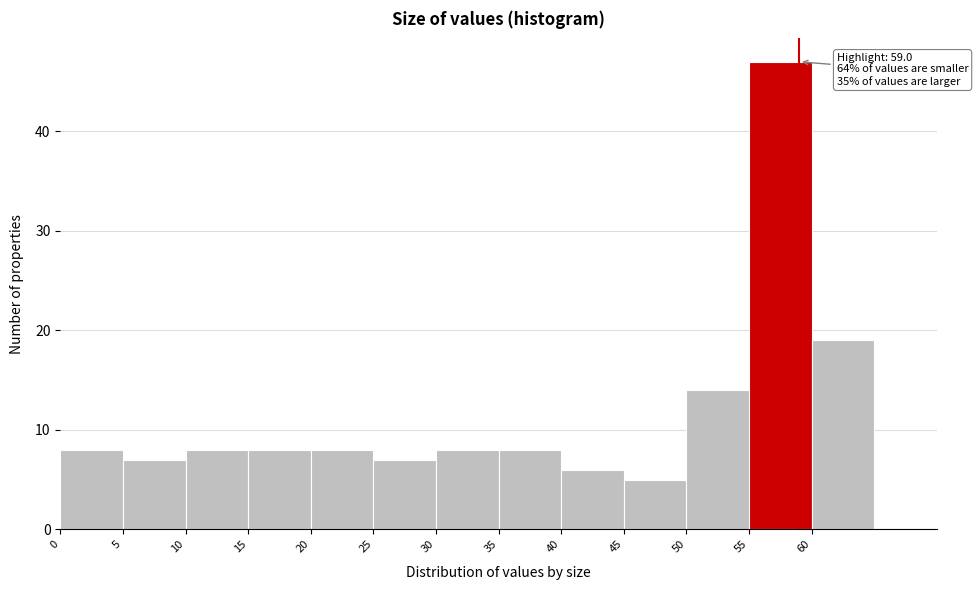

Which range on the x-axis has the tallest bar?

55 to 60